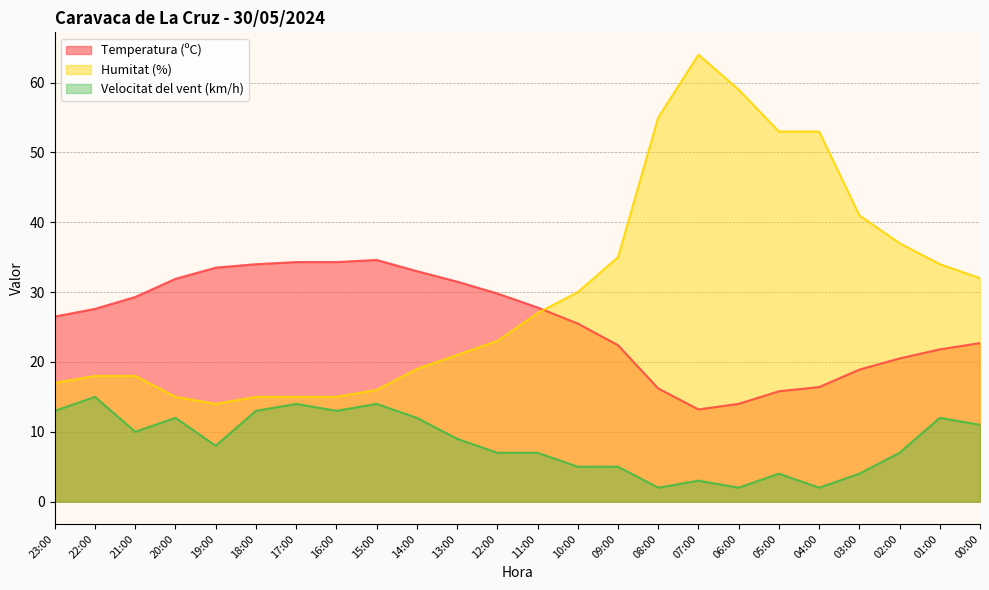

The Velocitat del vent (km/h) series shows 1.9 at 19:00. True or false?

False